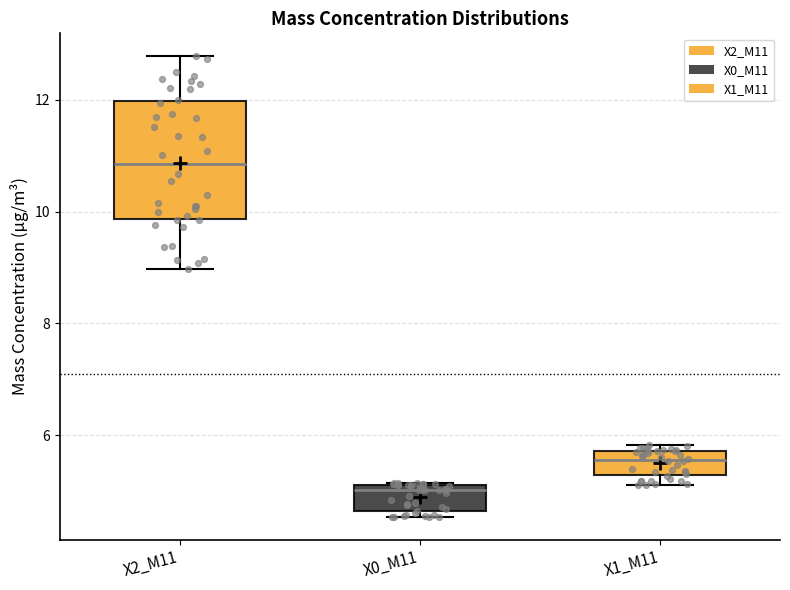

Which box's median line is the highest?

X2_M11